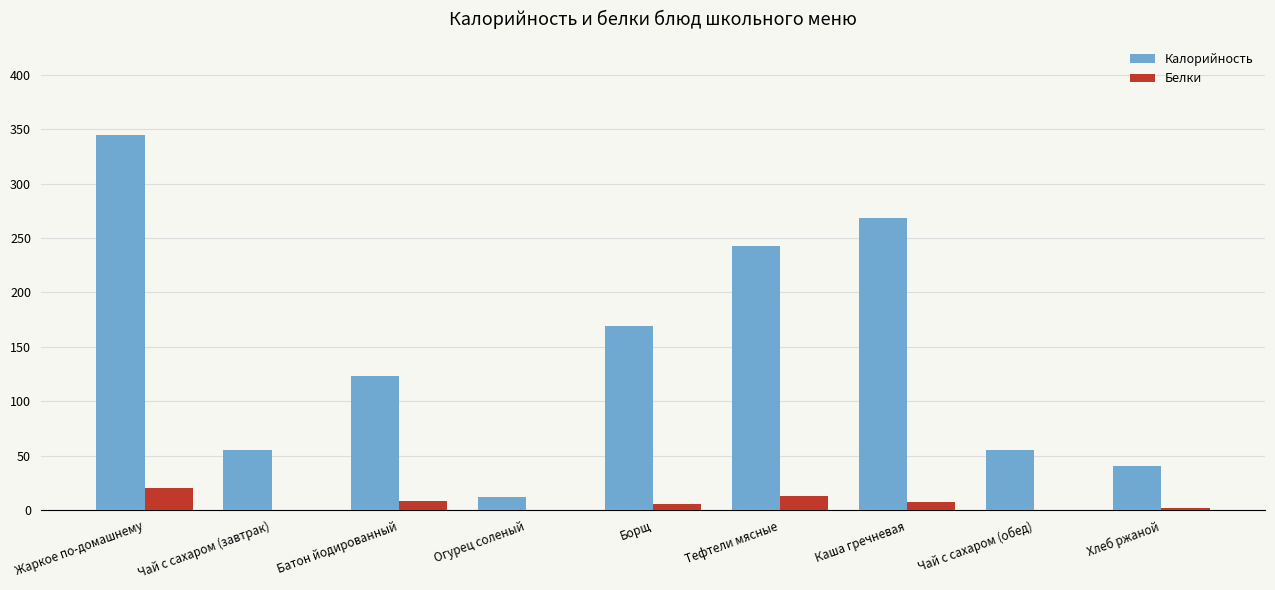

Where does the Калорийность series first go above 123?

Жаркое по-домашнему